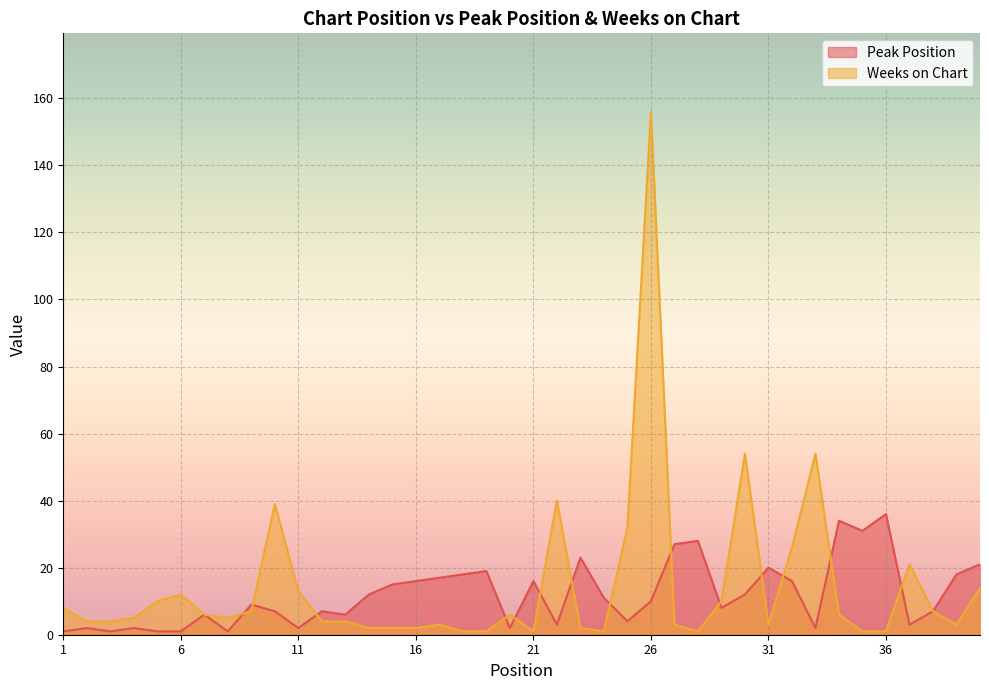

Count the number of categories in the chart.

40